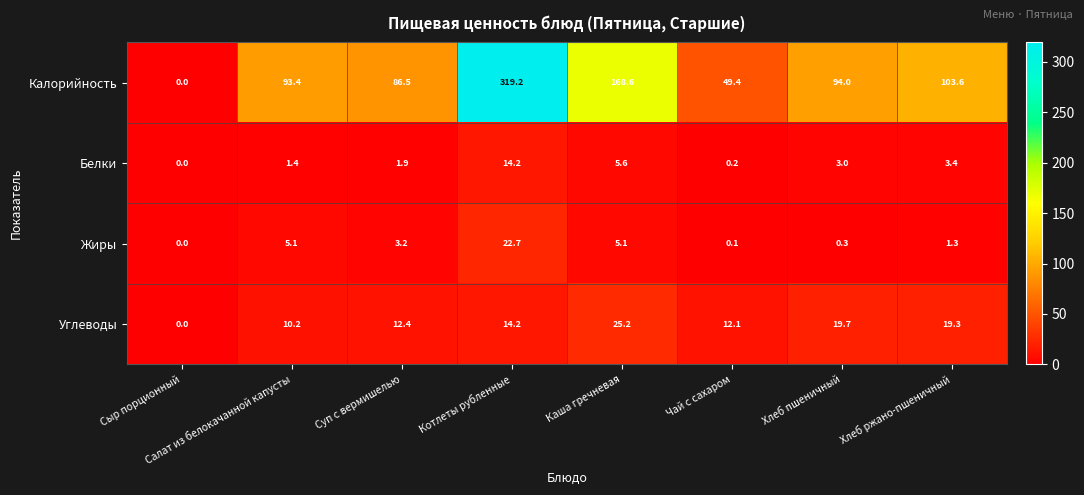

What is the difference between the Углеводы values at Хлеб пшеничный and Чай с сахаром?

7.6